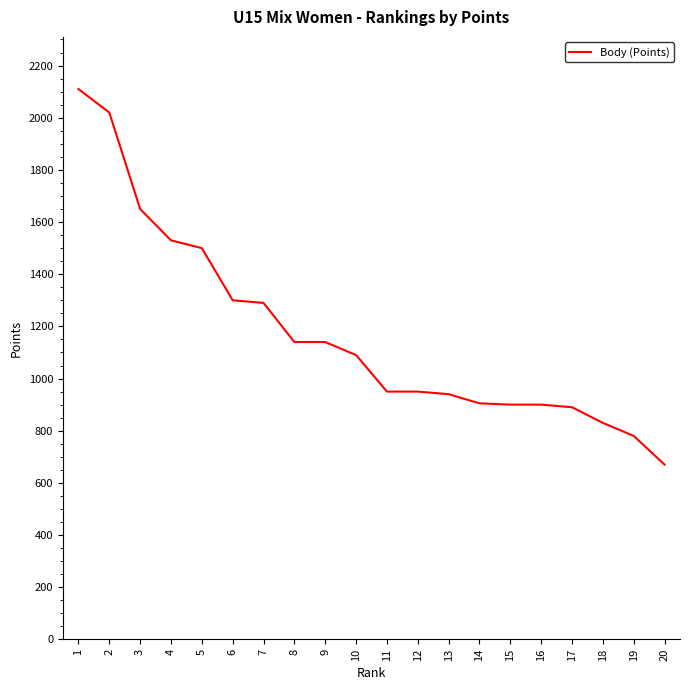

True or false: the data shows 1090 at 10.

True